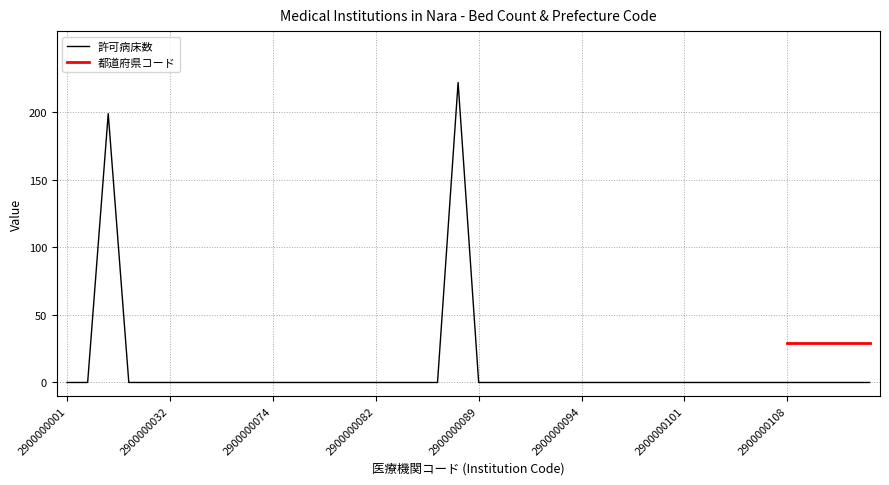

At which label is the value closest to 111?

2900000029